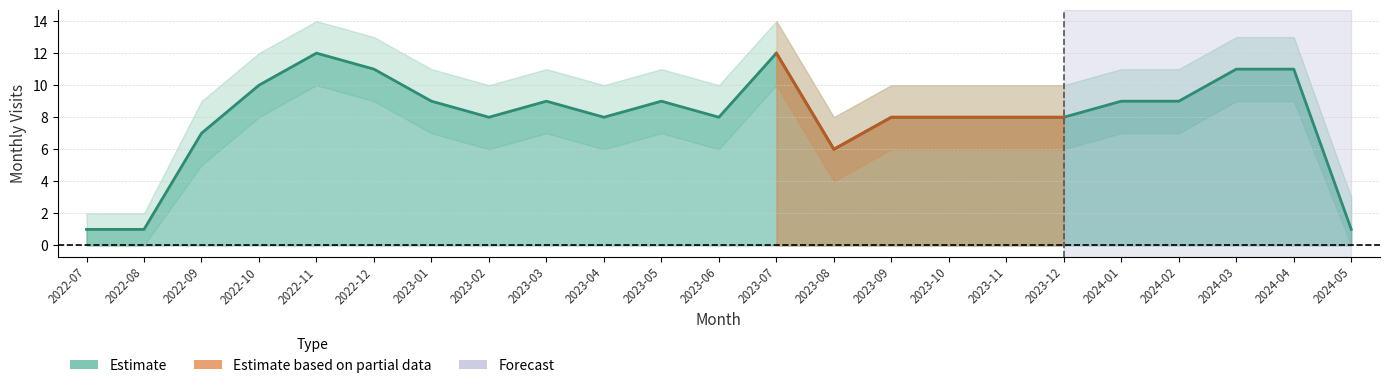

The value of visit_lower at 2023-06 is 6. True or false?

True